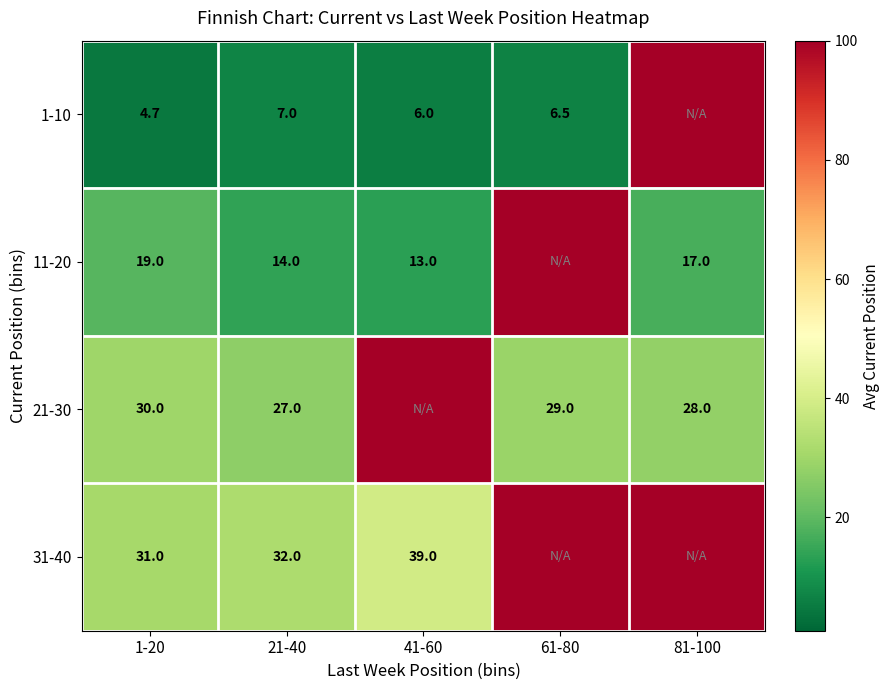

The value of 11-20 at 81-100 is 30.2. True or false?

False